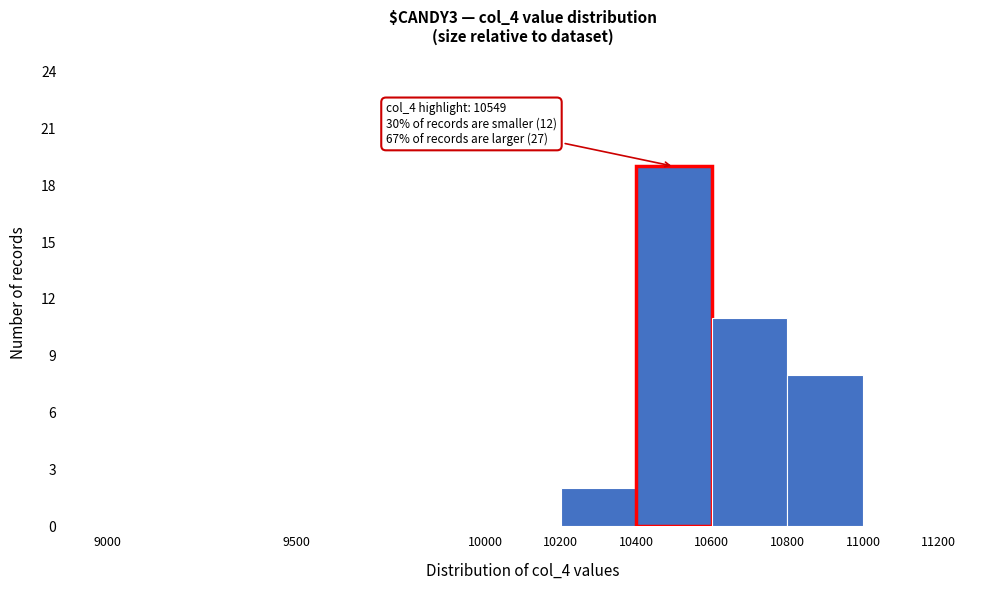

Which range on the x-axis has the tallest bar?

10400 to 10600